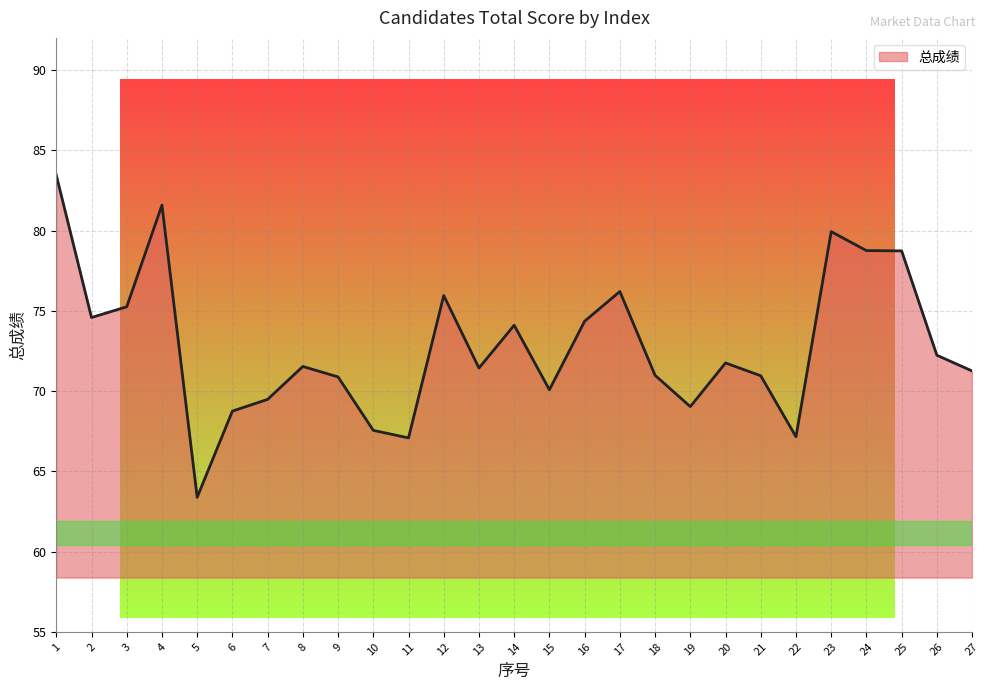

What is the smallest value displayed?

63.4